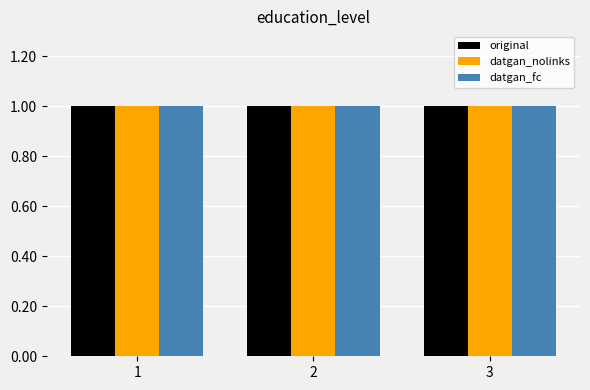

What is the minimum value for original?

1.0